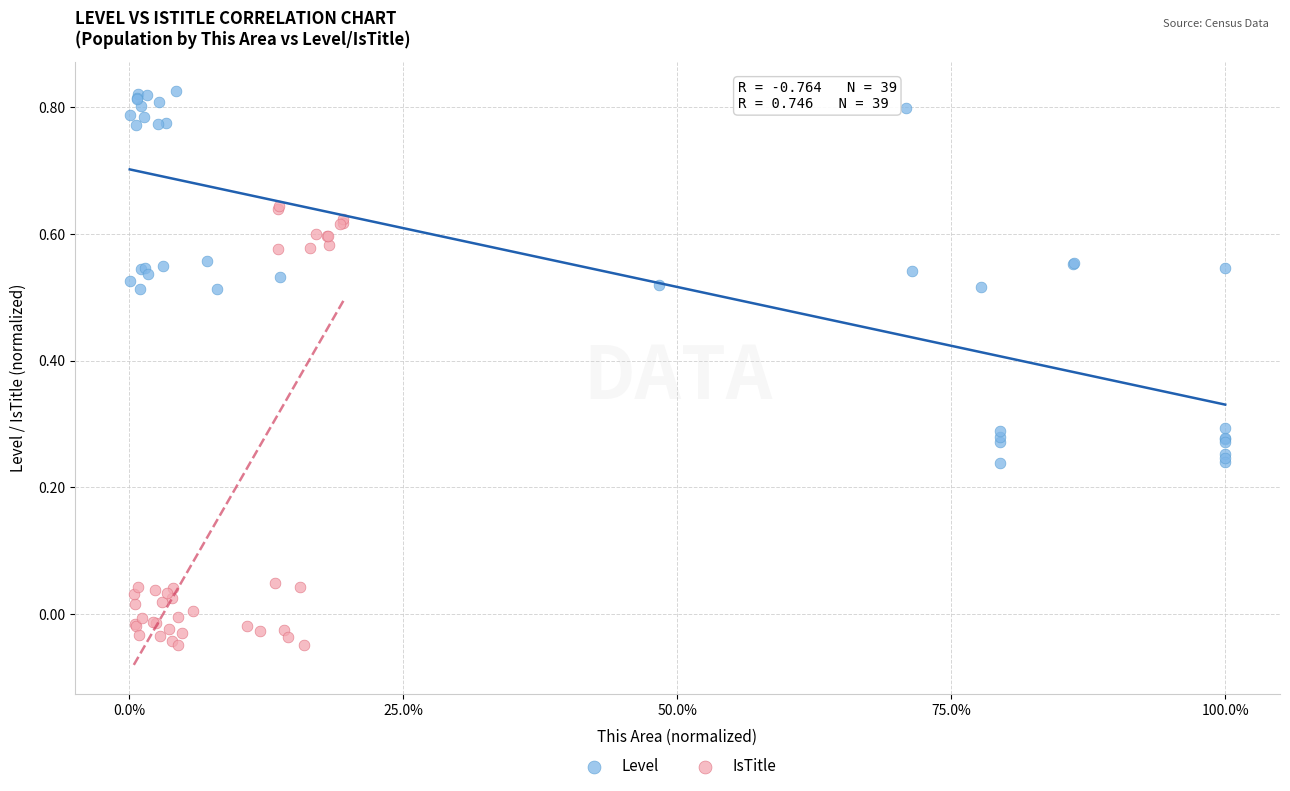

What are all the series names shown in the legend?

Level, IsTitle